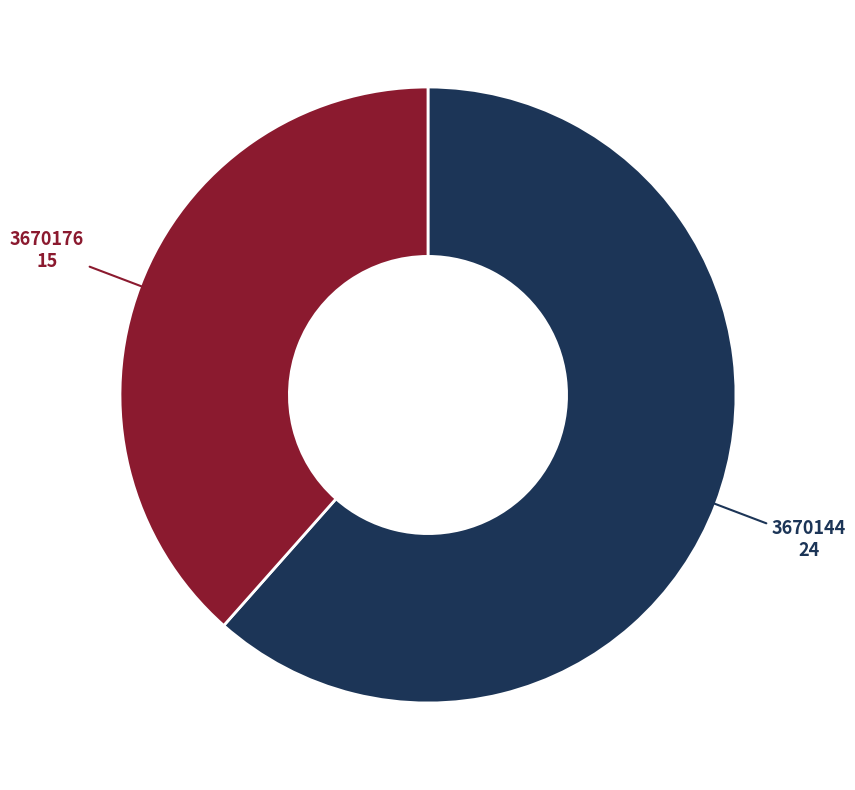

What is the ratio of the value at 3670144 to the value at 3670176?

1.6